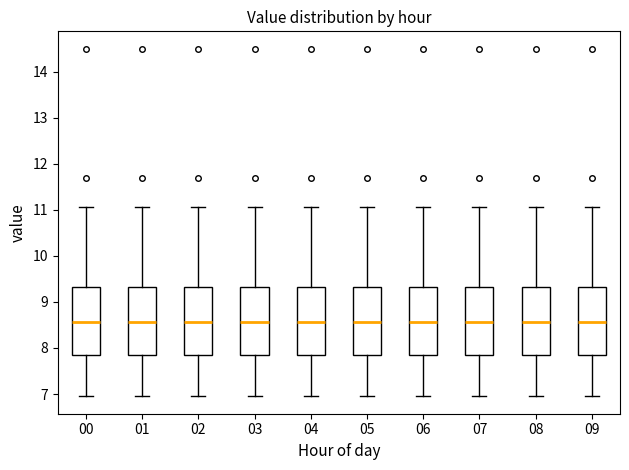

Reading left to right, read every box against the y-axis: the position of its median line, the range the box covers, and the ends of its whiskers. The values are not printed on the chart, so give them approximately, as read against the axis.

00: median 8.6, box 7.9 to 9.3, whiskers 7.0 to 11.1
01: median 8.6, box 7.9 to 9.3, whiskers 7.0 to 11.1
02: median 8.6, box 7.9 to 9.3, whiskers 7.0 to 11.1
03: median 8.6, box 7.9 to 9.3, whiskers 7.0 to 11.1
04: median 8.6, box 7.9 to 9.3, whiskers 7.0 to 11.1
05: median 8.6, box 7.9 to 9.3, whiskers 7.0 to 11.1
06: median 8.6, box 7.9 to 9.3, whiskers 7.0 to 11.1
07: median 8.6, box 7.9 to 9.3, whiskers 7.0 to 11.1
08: median 8.6, box 7.9 to 9.3, whiskers 7.0 to 11.1
09: median 8.6, box 7.9 to 9.3, whiskers 7.0 to 11.1